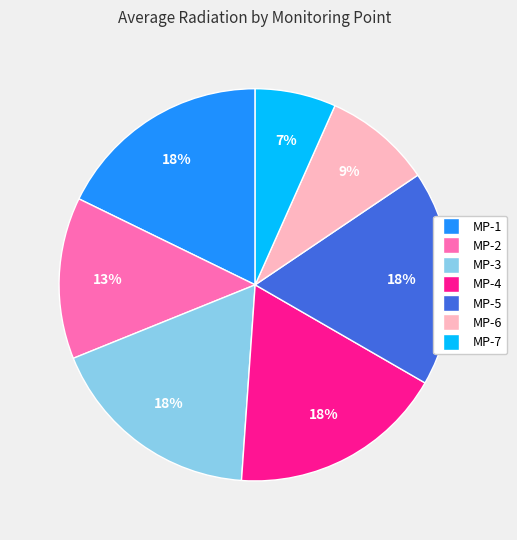

To the nearest percent, what is the average slice percentage?

14%